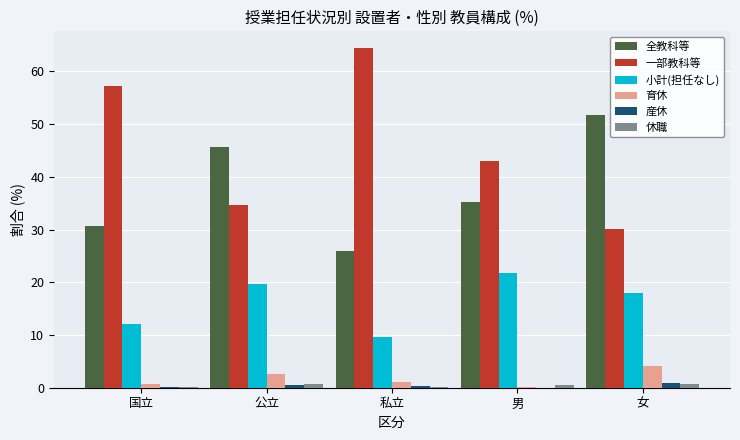

Is the value of 休職 at 国立 greater than the value of 小計(担任なし) at 公立?

No